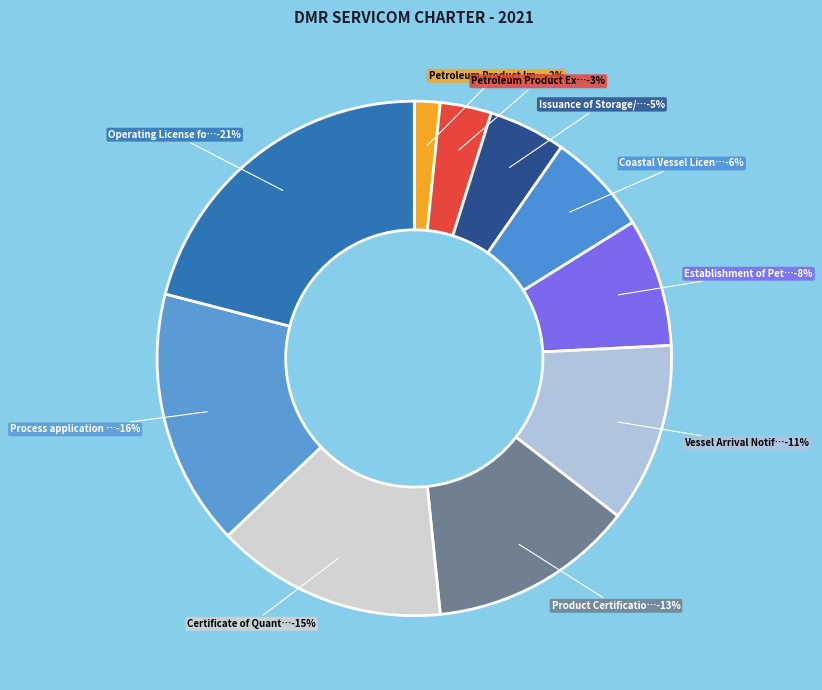

To the nearest percent, what percentage of the pie is Petroleum Product Export Permit?

3%